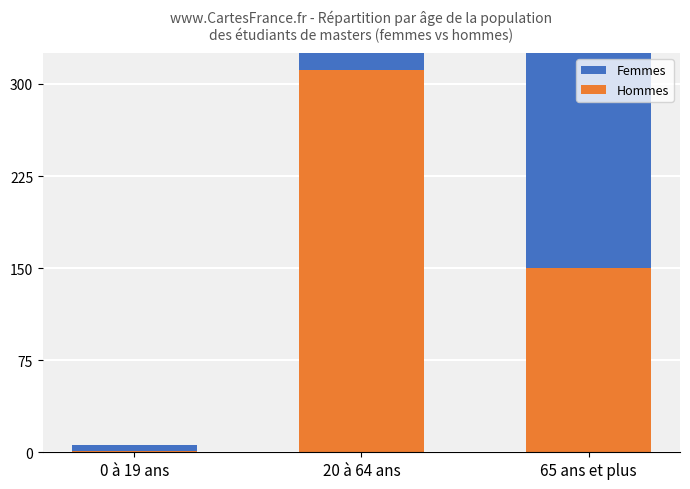

True or false: Hommes has a value of 498 at 20 à 64 ans.

False